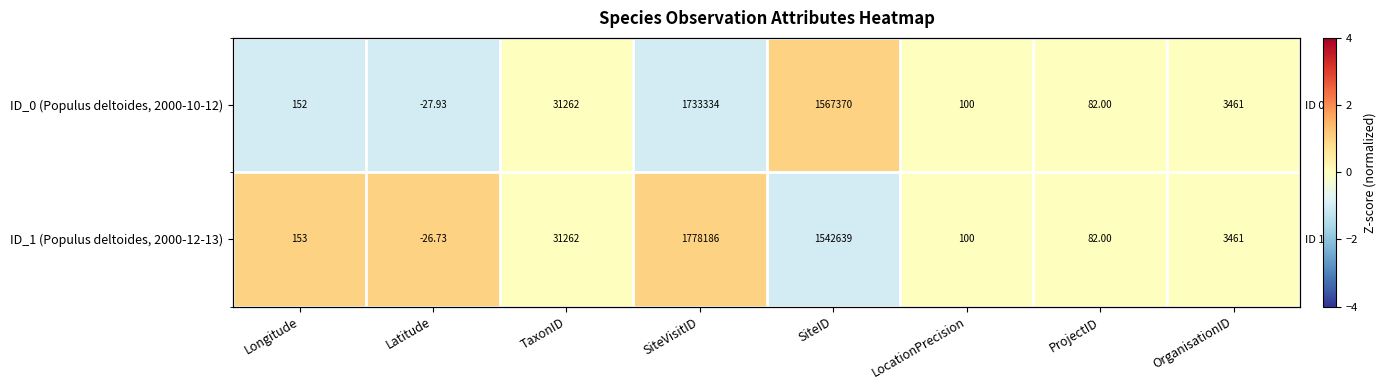

What is the minimum value shown in the chart?

-1